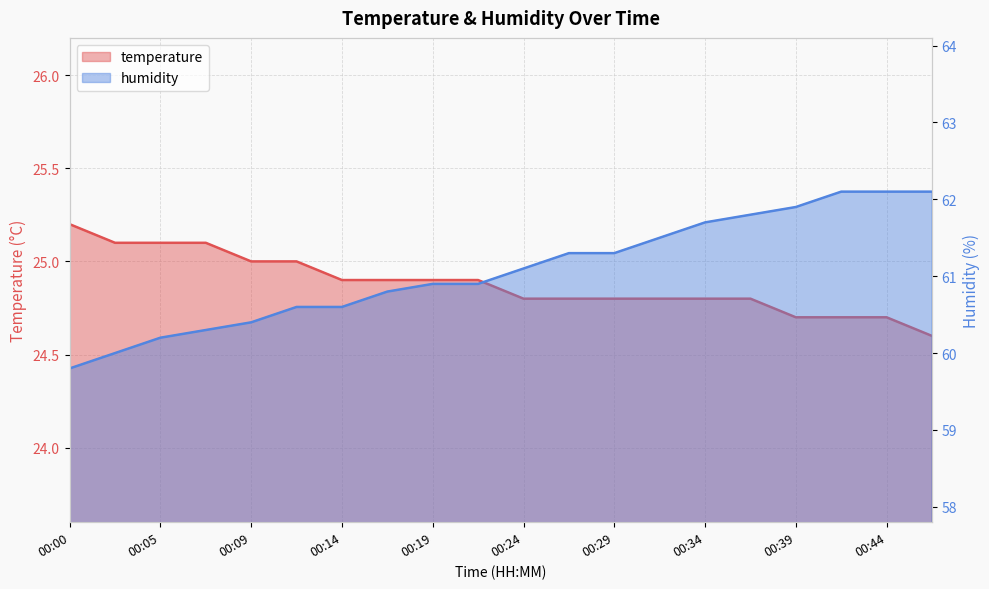

Reading left to right, transcribe all the data shown in this chart.

temperature: 00:00=25.2	00:02=25.1	00:05=25.1	00:07=25.1	00:09=25.0	00:12=25.0	00:14=24.9	00:17=24.9	00:19=24.9	00:22=24.9	00:24=24.8	00:26=24.8	00:29=24.8	00:31=24.8	00:34=24.8	00:36=24.8	00:39=24.7	00:41=24.7	00:44=24.7	00:46=24.6
humidity: 00:00=59.8	00:02=60.0	00:05=60.2	00:07=60.3	00:09=60.4	00:12=60.6	00:14=60.6	00:17=60.8	00:19=60.9	00:22=60.9	00:24=61.1	00:26=61.3	00:29=61.3	00:31=61.5	00:34=61.7	00:36=61.8	00:39=61.9	00:41=62.1	00:44=62.1	00:46=62.1